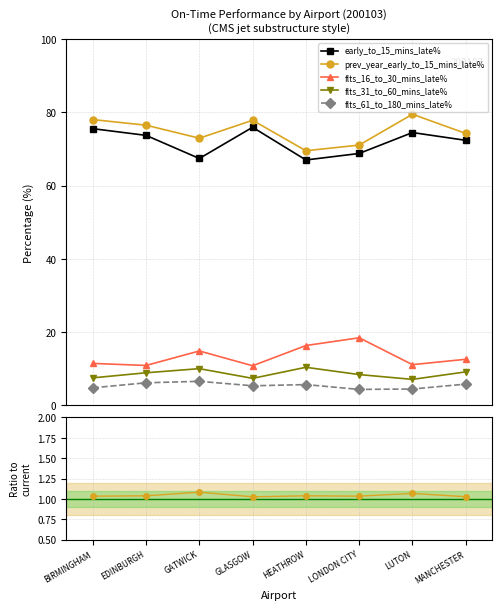

True or false: flts_61_to_180_mins_late% and prev_year / current cross at least once.

False